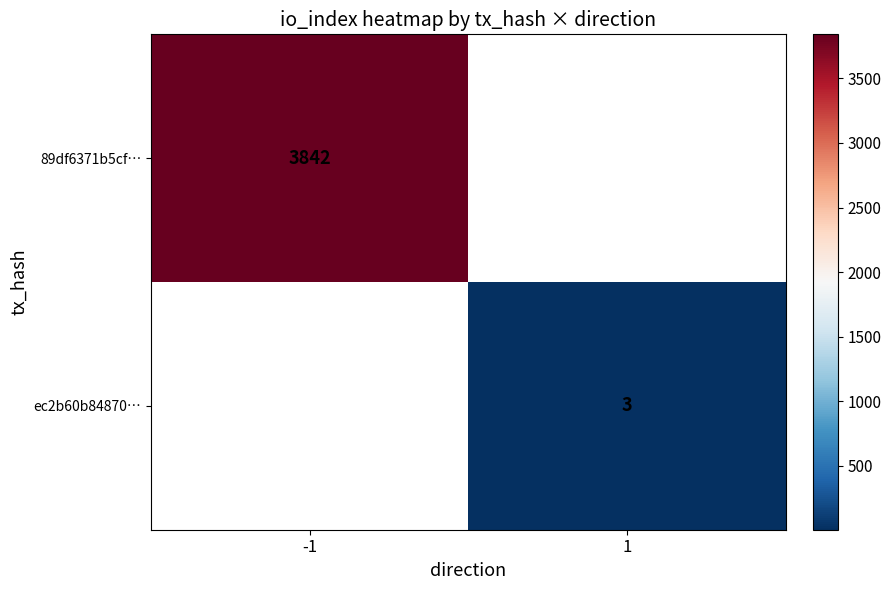

The ec2b60b84870… series shows 5 at 1. True or false?

False